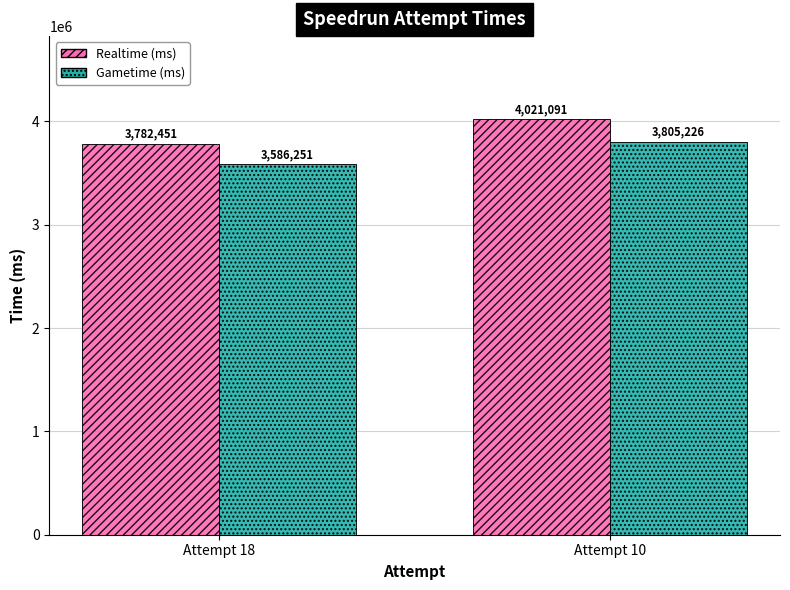

What is the difference between the Realtime (ms) values at Attempt 10 and Attempt 18?

238640